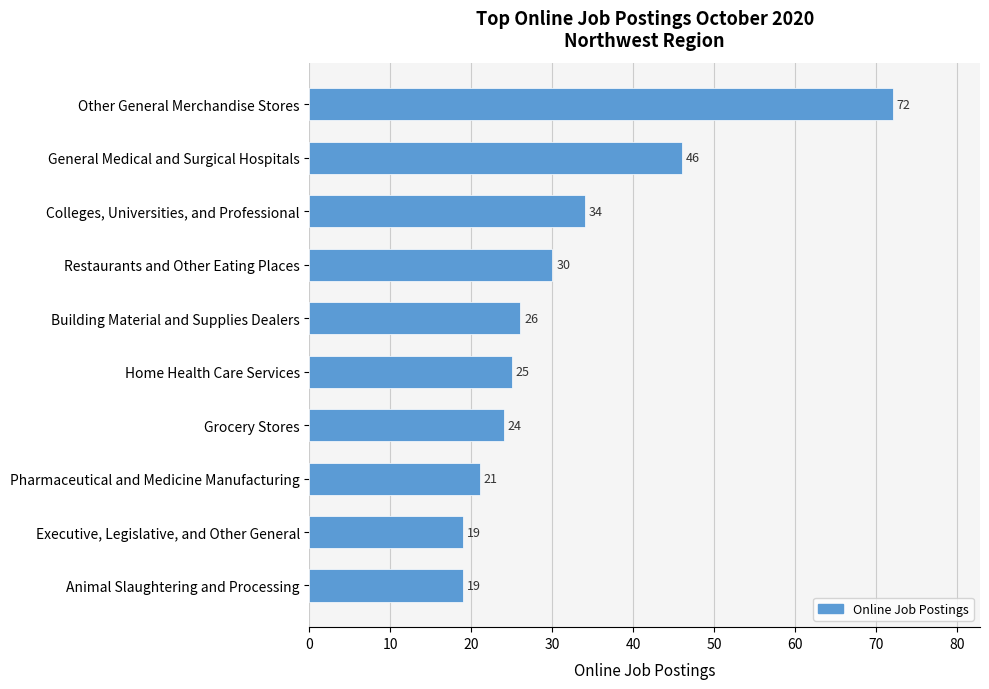

Reading top to bottom, what are all the values shown in this chart?

Other General Merchandise Stores=72	General Medical and Surgical Hospitals=46	Colleges, Universities, and Professional=34	Restaurants and Other Eating Places=30	Building Material and Supplies Dealers=26	Home Health Care Services=25	Grocery Stores=24	Pharmaceutical and Medicine Manufacturing=21	Executive, Legislative, and Other General=19	Animal Slaughtering and Processing=19